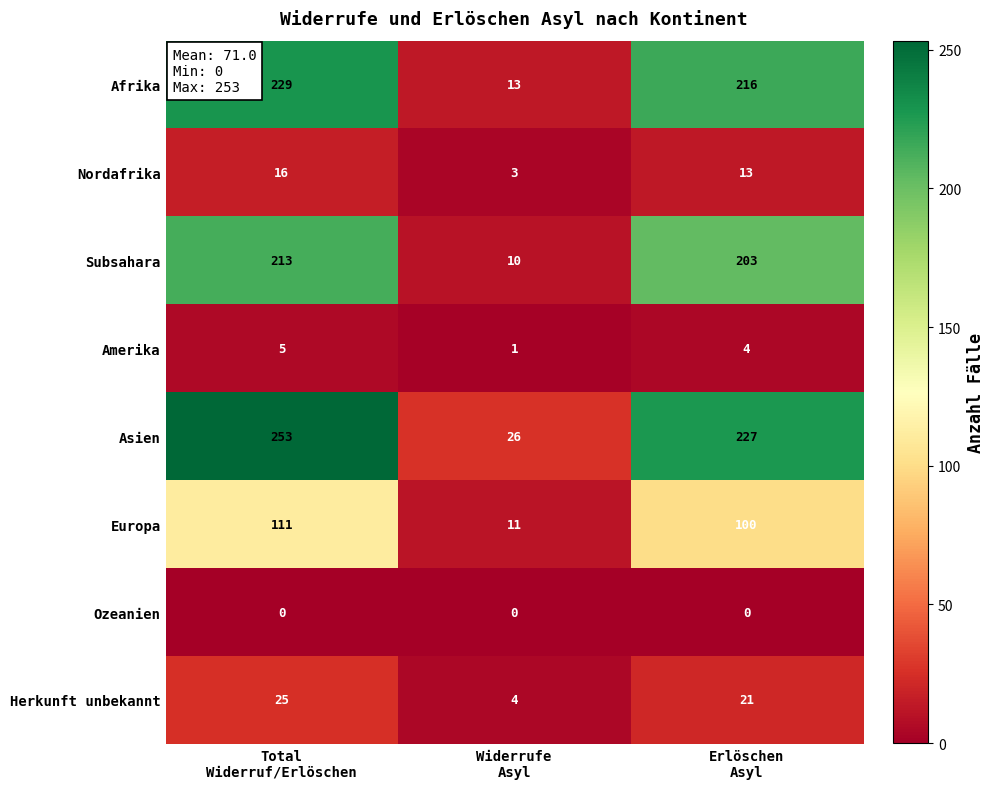

Reading right to left, transcribe all the data shown in this chart.

Afrika: 216	13	229
Nordafrika: 13	3	16
Subsahara: 203	10	213
Amerika: 4	1	5
Asien: 227	26	253
Europa: 100	11	111
Ozeanien: 0	0	0
Herkunft unbekannt: 21	4	25